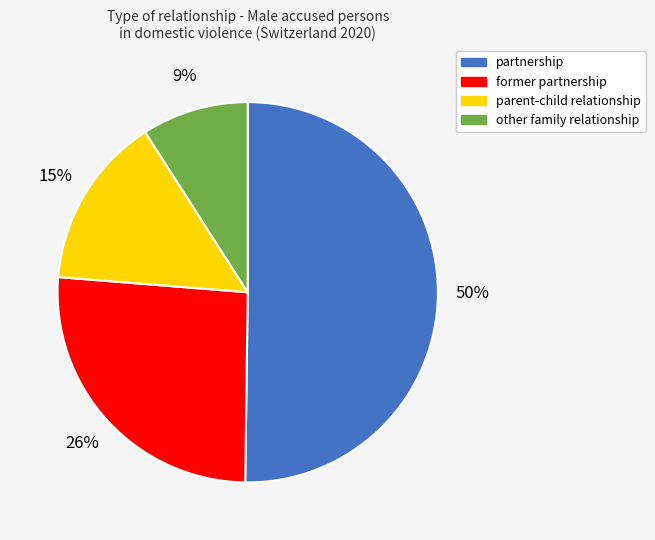

Which slice is the smallest?

other family relationship